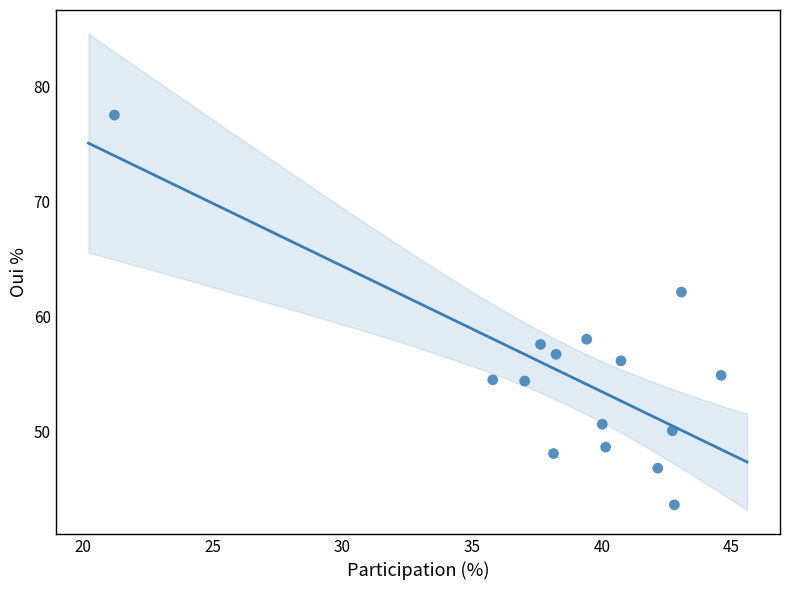

What is the range of X values (max minus min)?

23.4